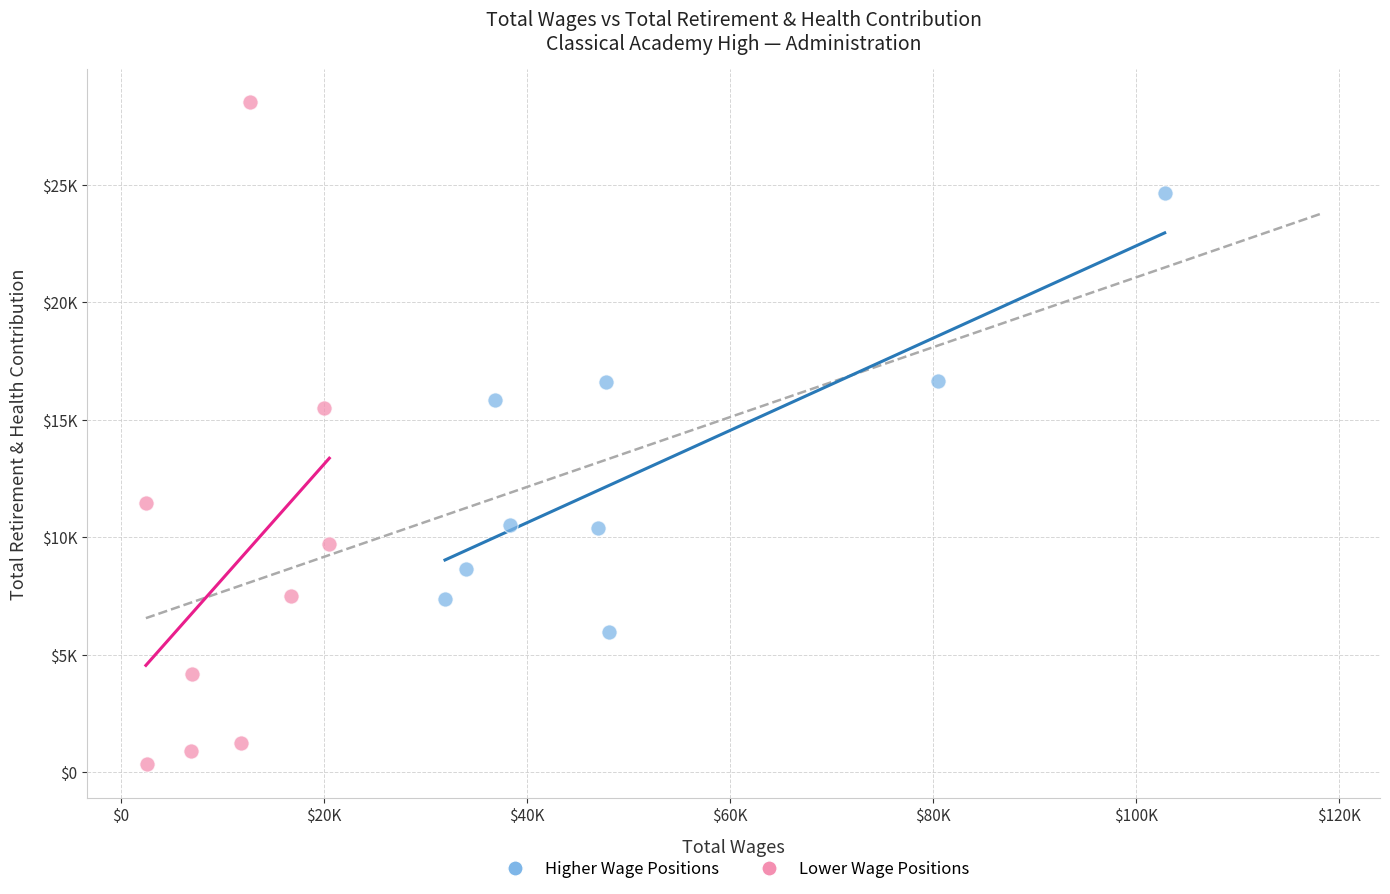

What are all the series names shown in the legend?

Higher Wage Positions, Lower Wage Positions